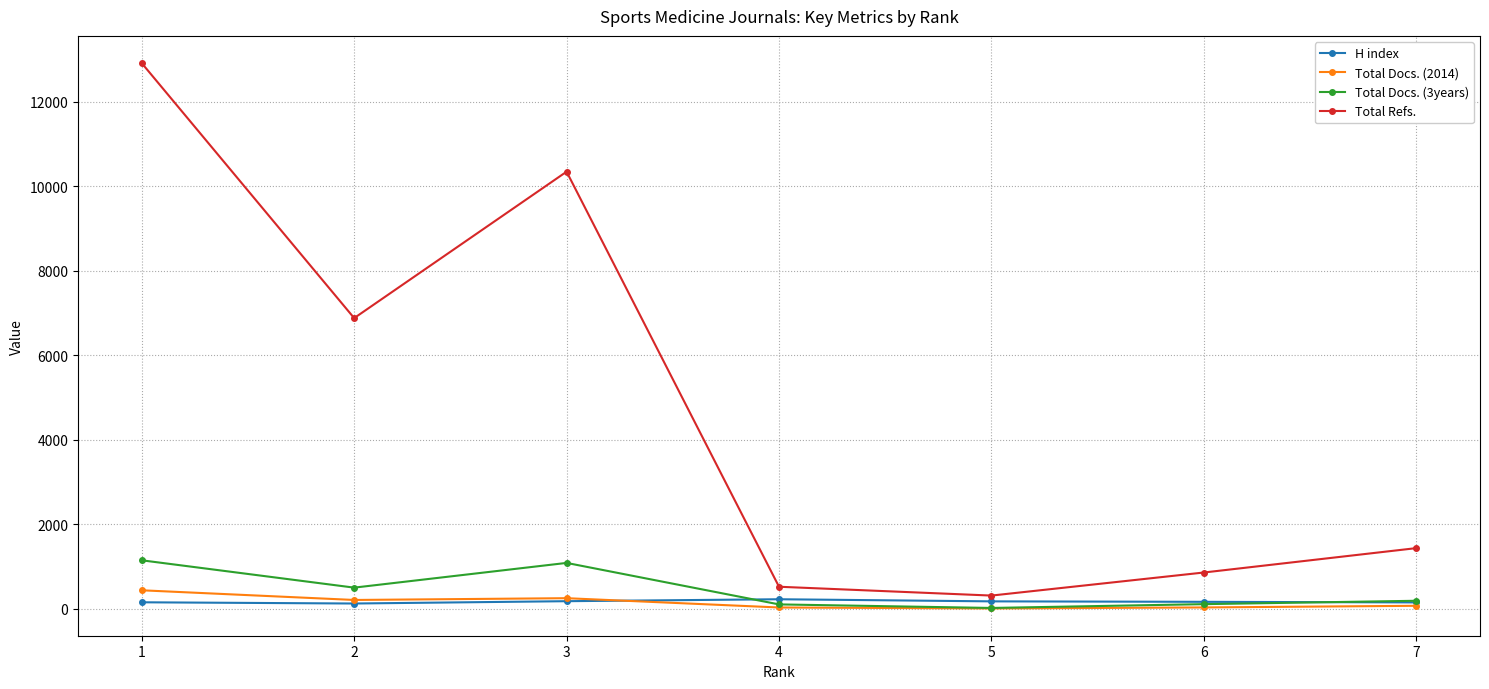

Read the Total Docs. (3years) value at 1, to the nearest 50.

1150